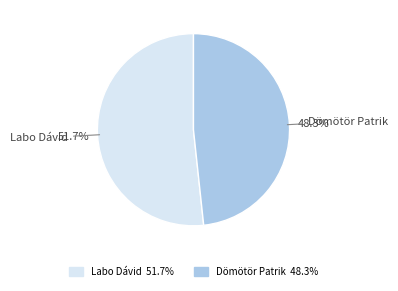

To the nearest percent, what portion does Labo Dávid represent?

52%